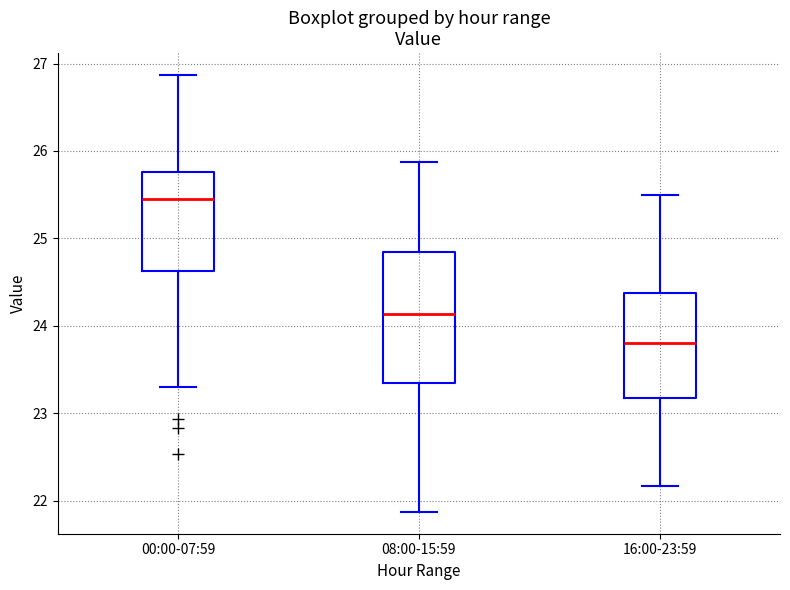

Which box is the tallest, from its lower edge to its upper edge?

08:00-15:59